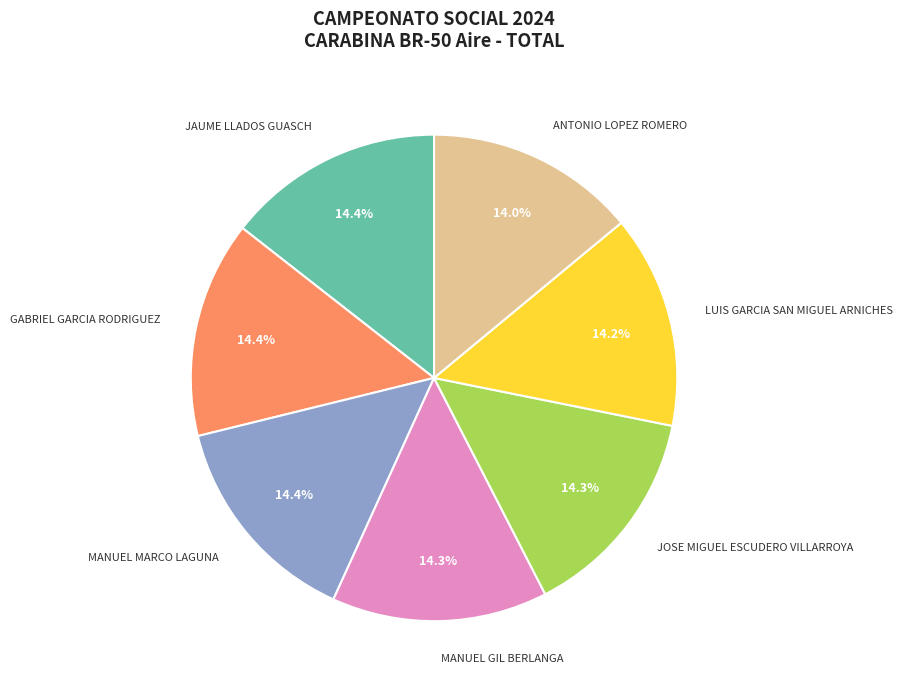

Count the number of slices in the pie.

7